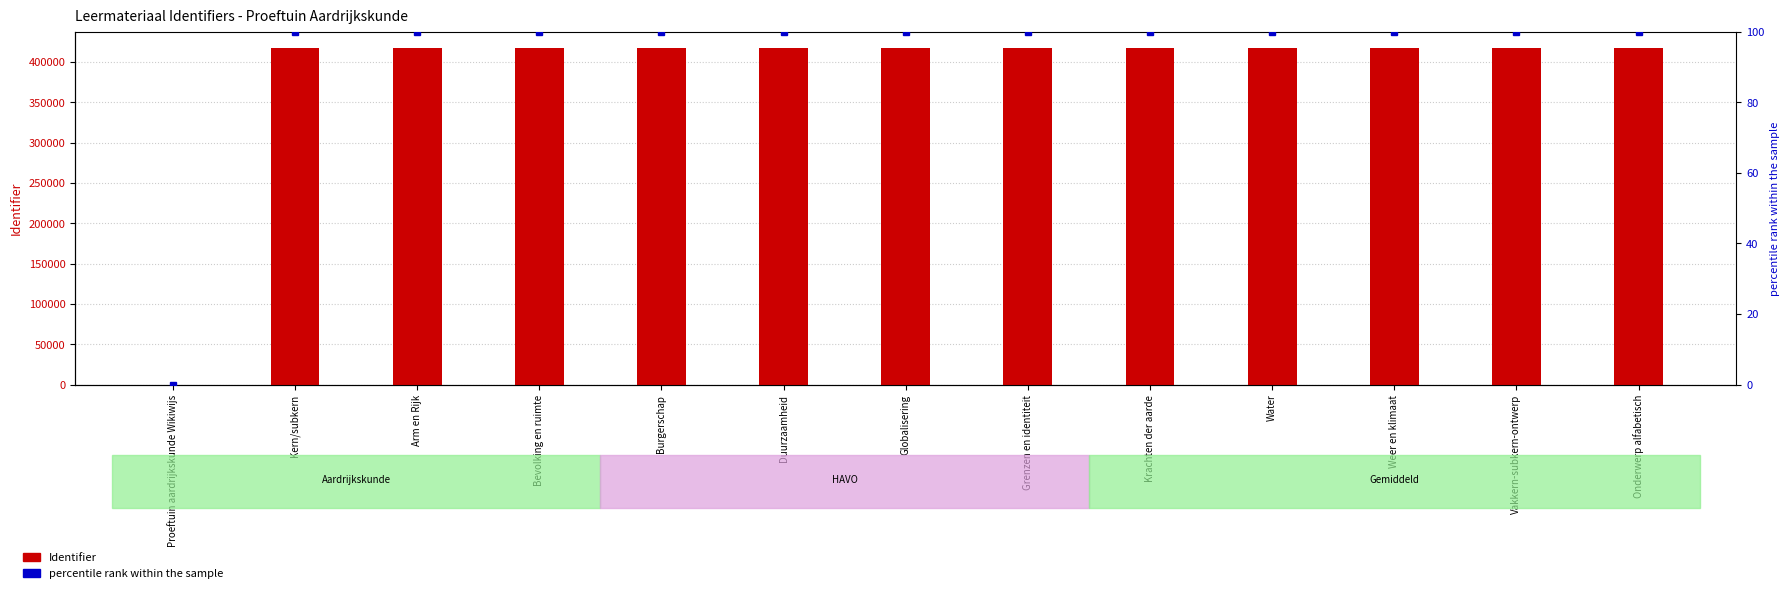

What is the difference between the highest and lowest values at Vakkern-subkern-ontwerp?

416687